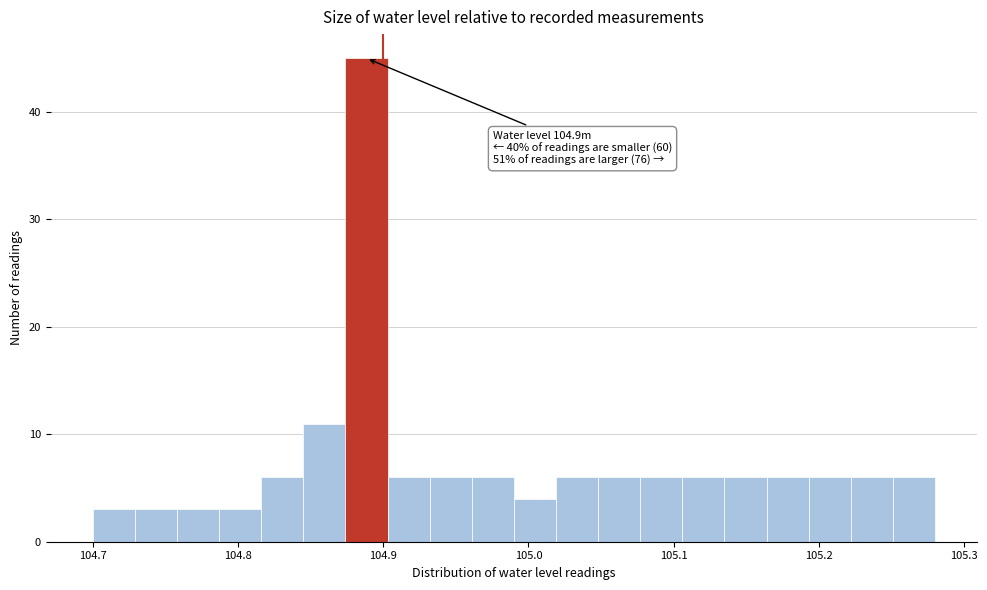

Read against the x-axis, roughly where is the centre of the tallest bar?

104.89